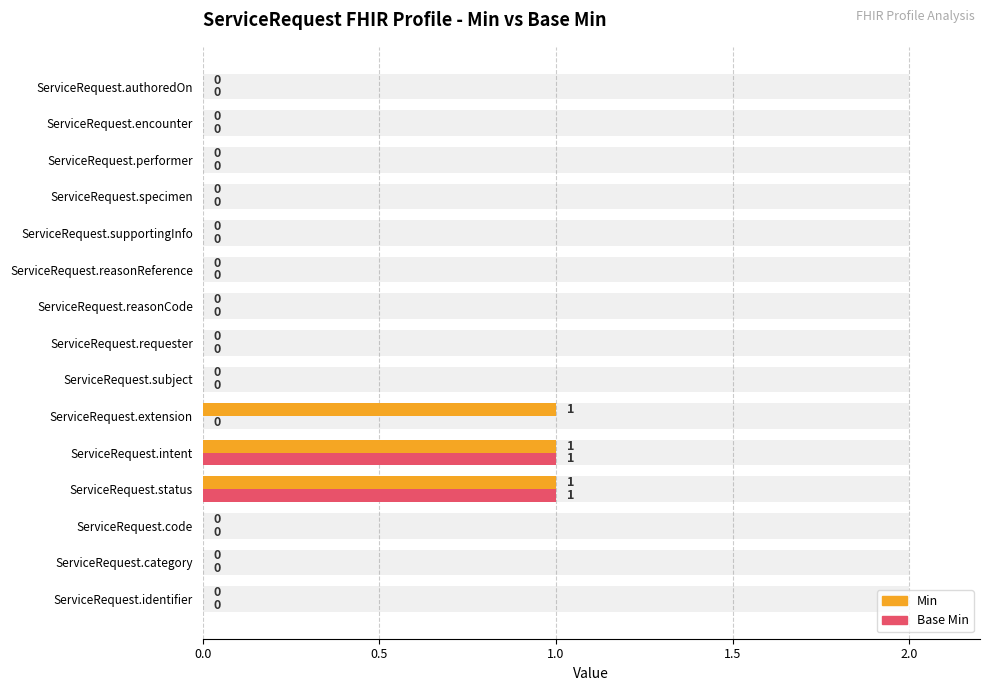

At how many categories does at least one series exceed 0?

3